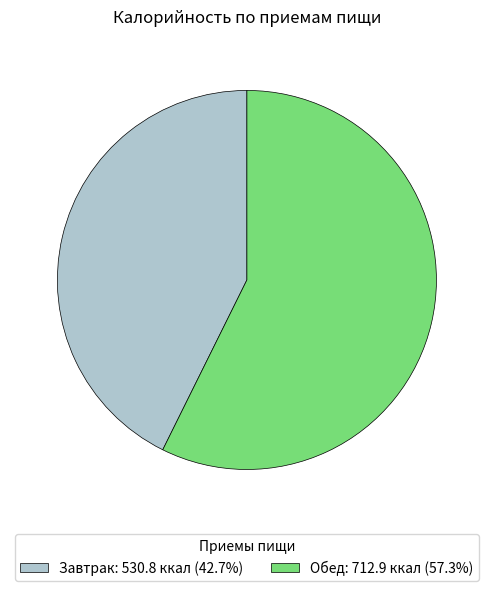

How many slices are in this pie chart?

2